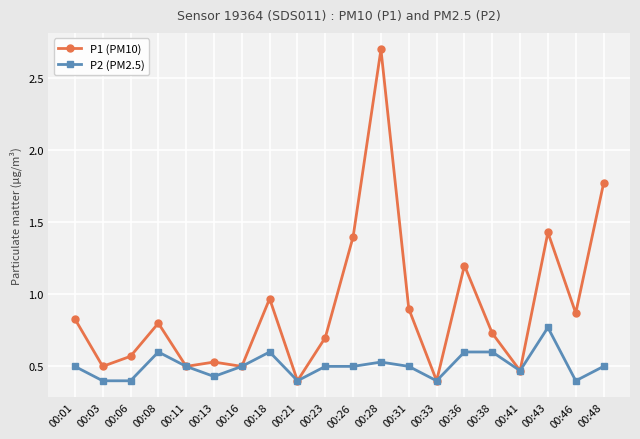

At which category does P2 (PM2.5) reach its first local peak?

00:08